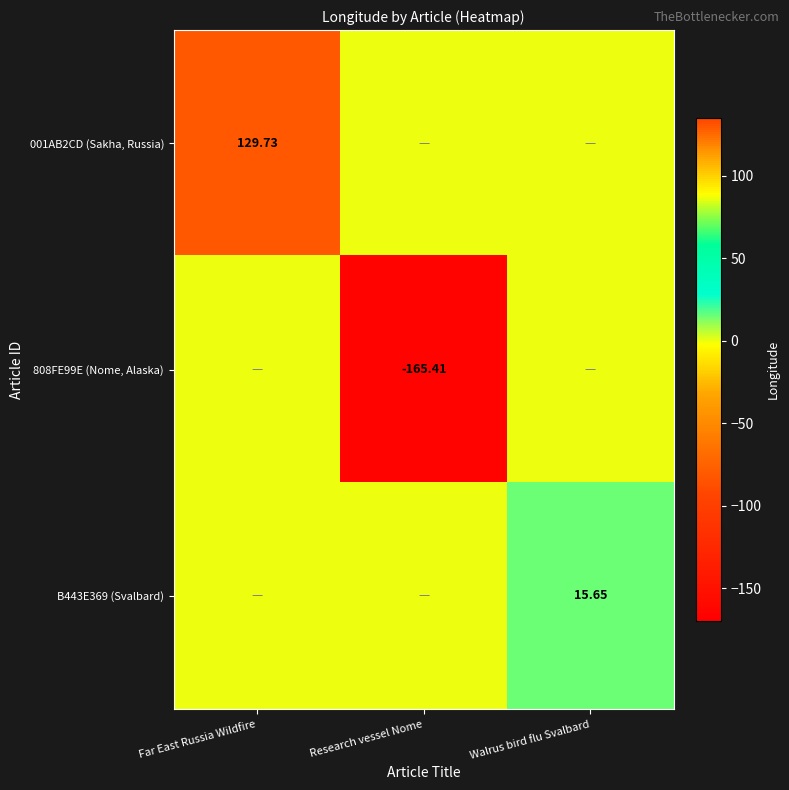

How many negative values does the 808FE99E (Nome, Alaska) series have?

1